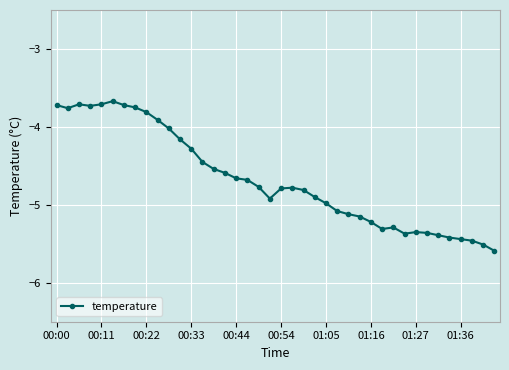

What is the value of the 24th point from the left?

-4.9